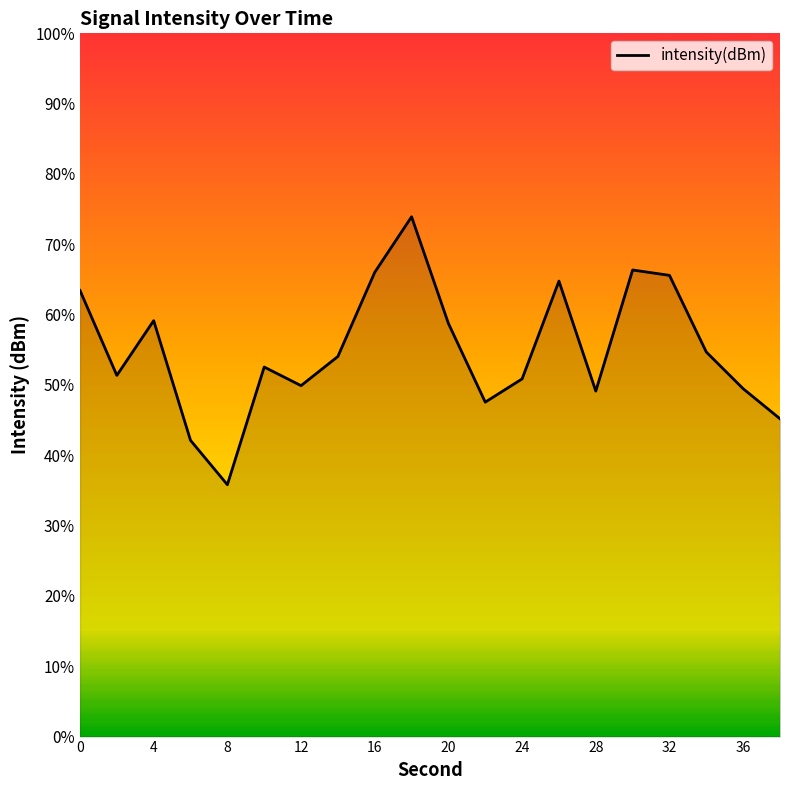

Does the chart display data point markers on the line(s)?

No